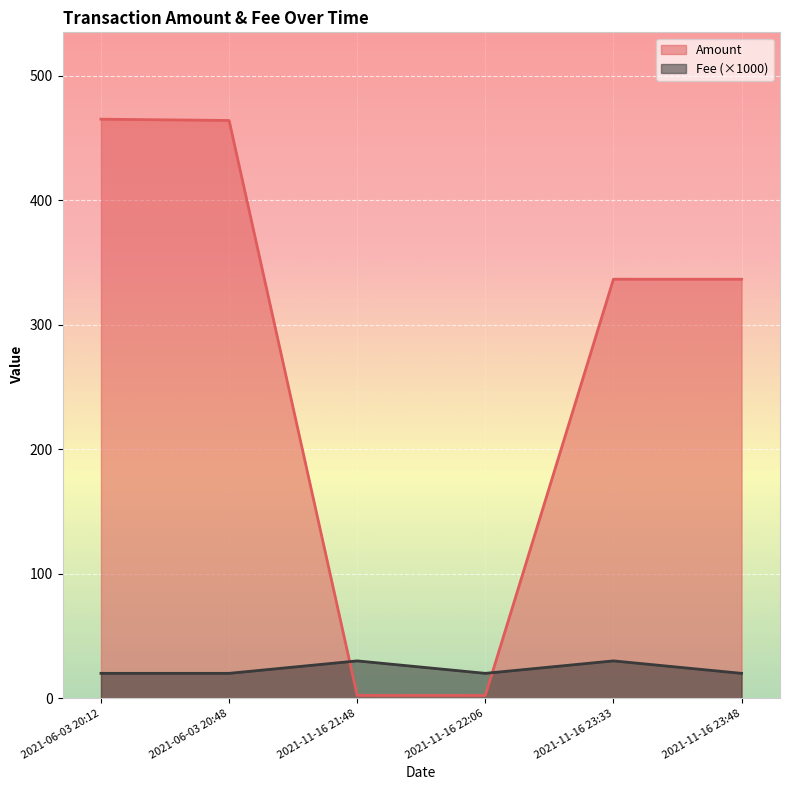

Rank the series by their average value, from highest to lowest.

Amount, Fee (×1000)